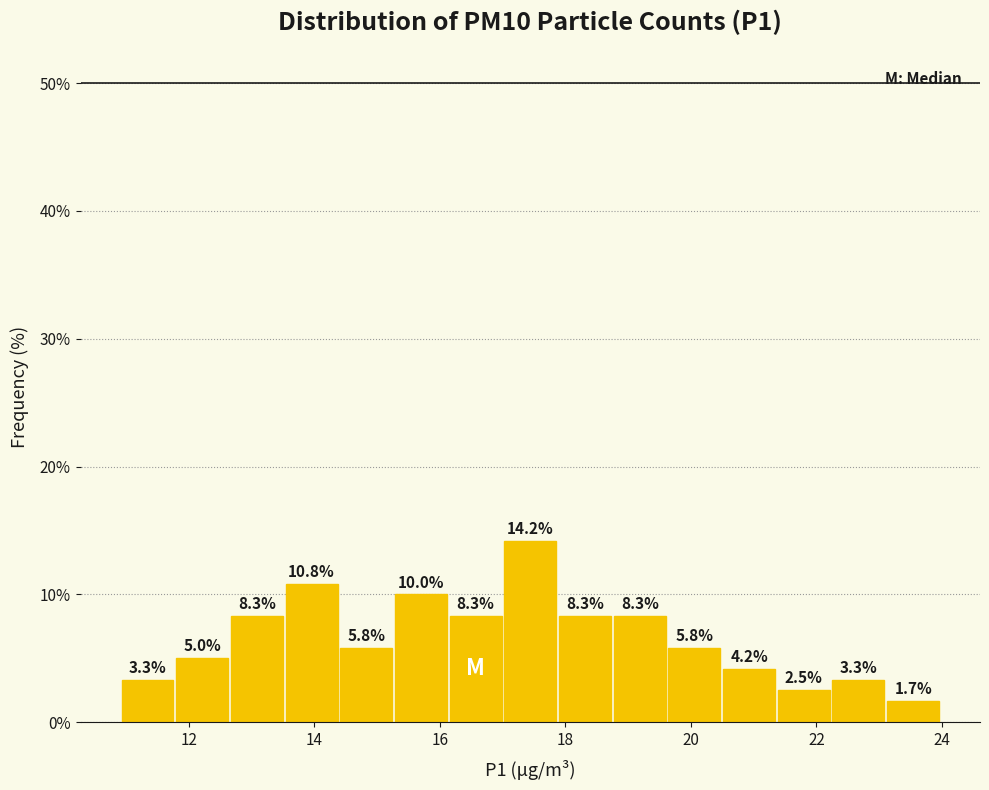

Which range on the x-axis has the tallest bar?

17.0 to 18.0